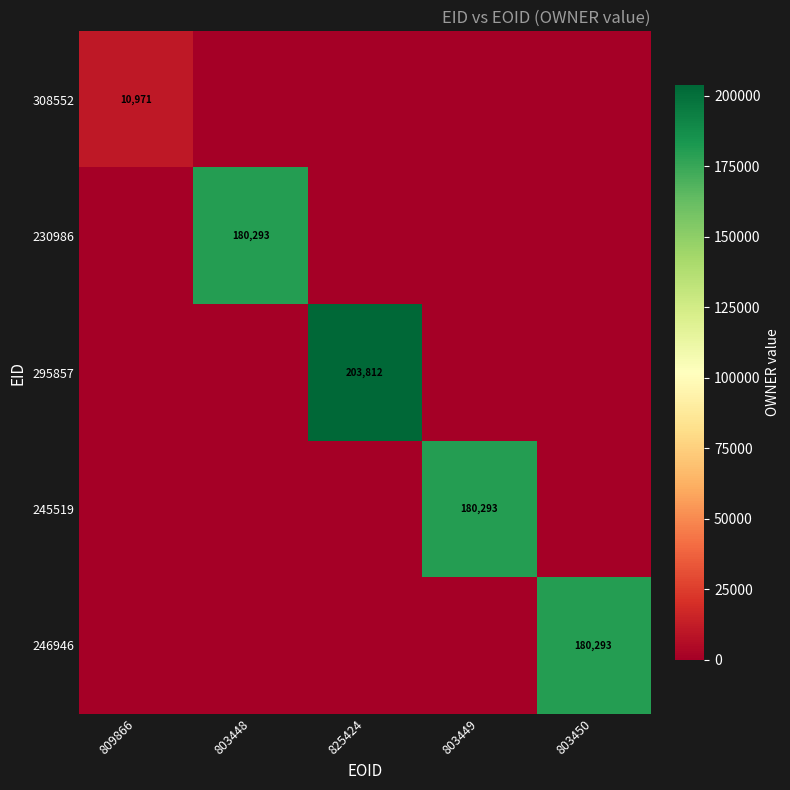

Is it true that 295857 equals 203812 at 825424?

True